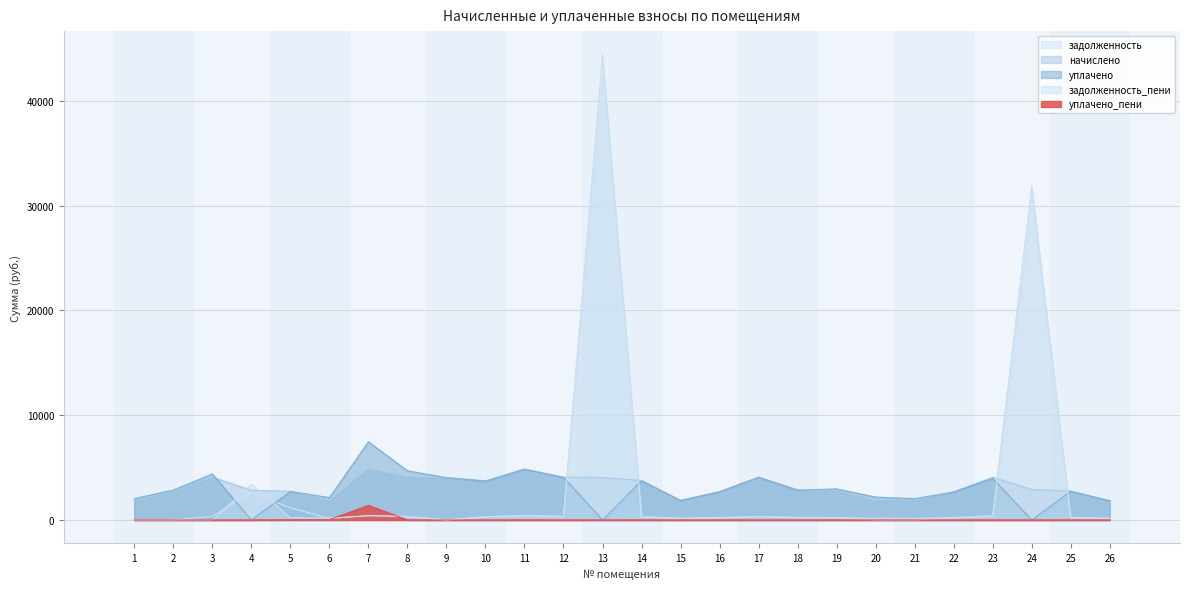

How many times do начислено and уплачено cross each other?

4